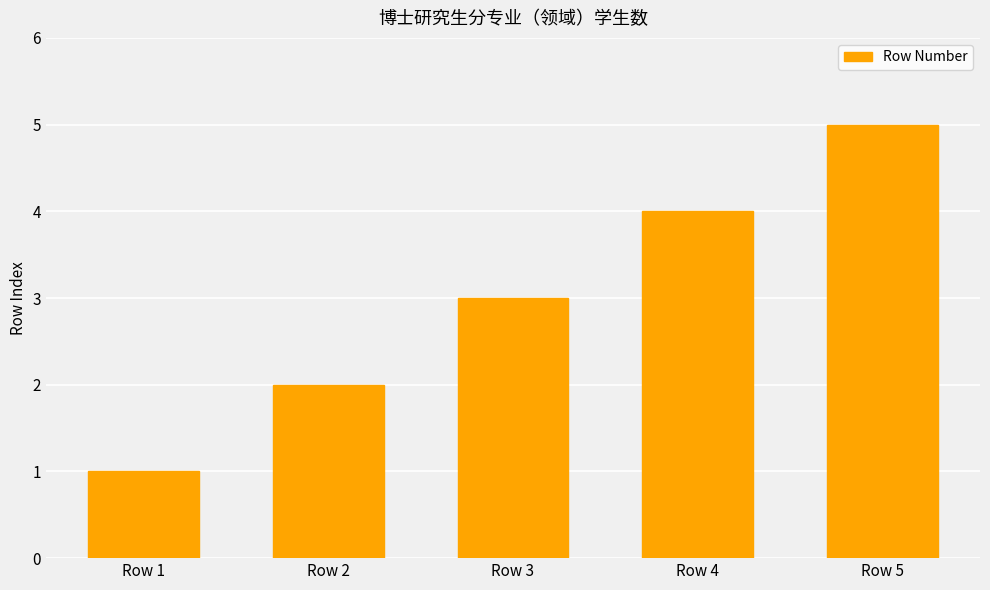

How many data points are less than 3?

2